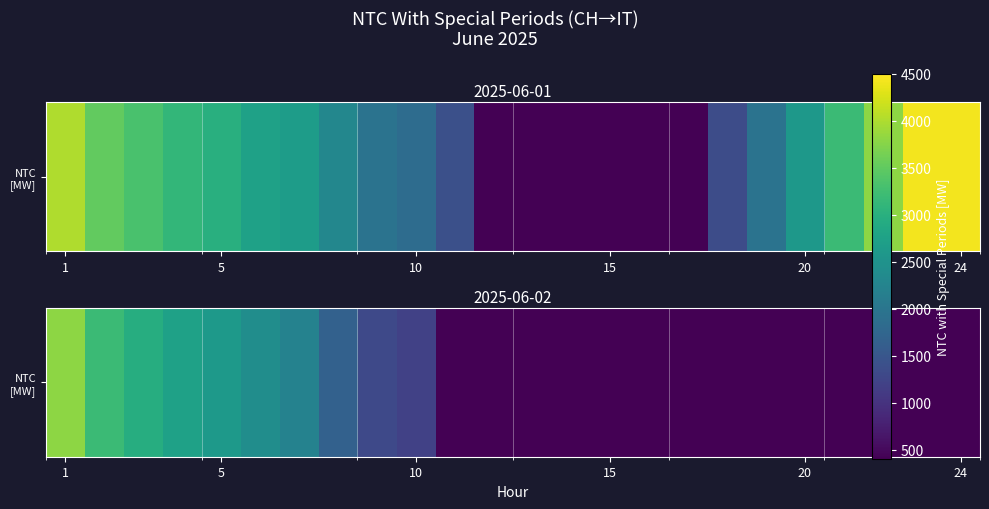

True or false: the data shows 3809 at 1.

True